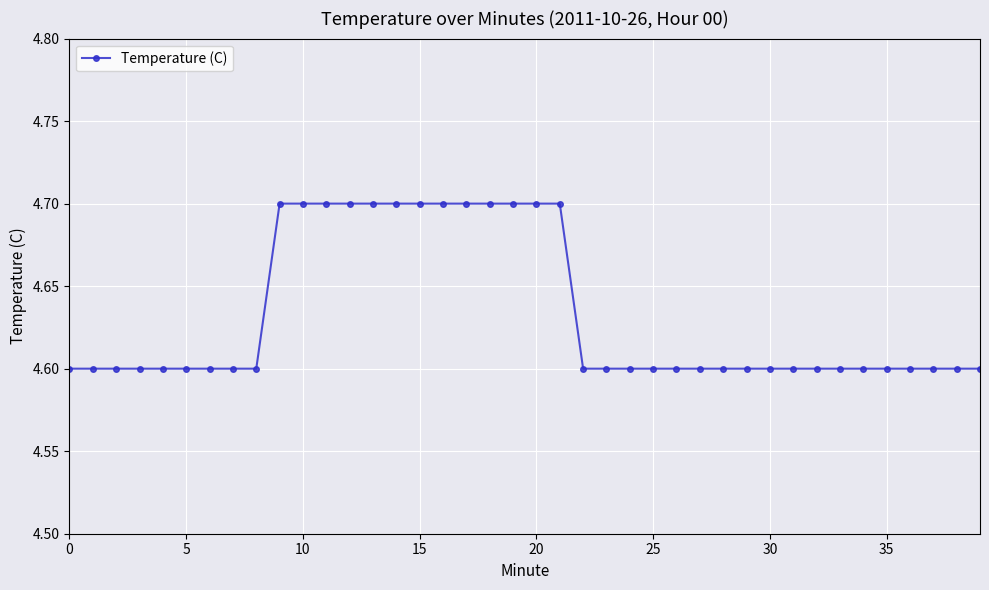

What is the value of the 3rd point from the left?

4.6